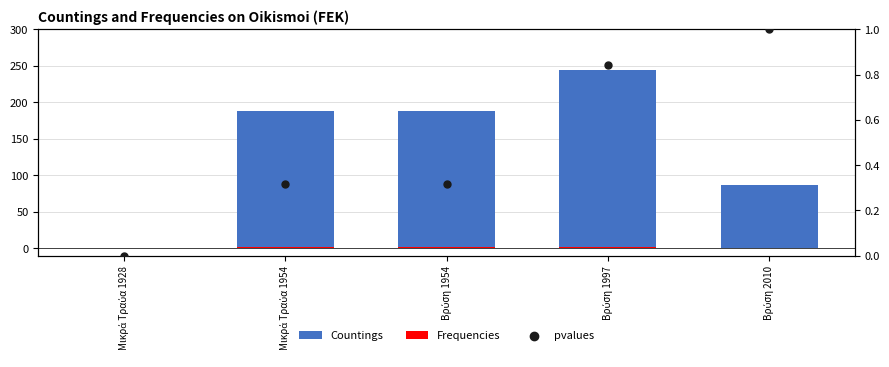

Which series reaches the minimum Y coordinate?

Countings